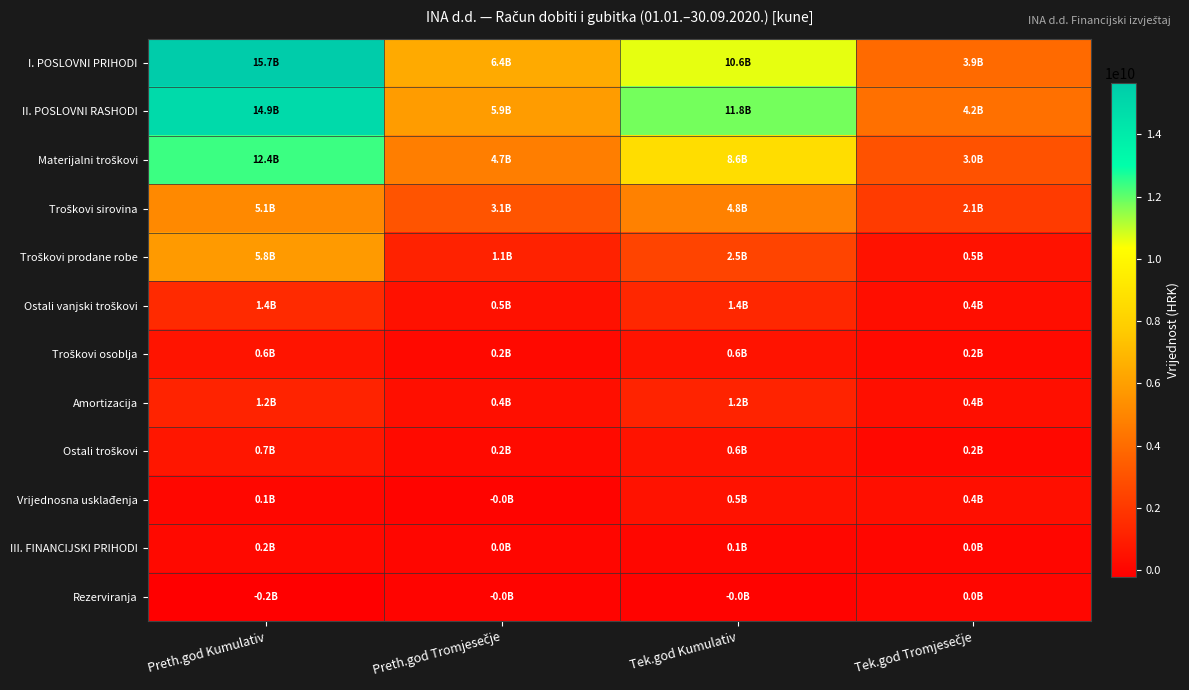

How many series are shown in this chart?

12